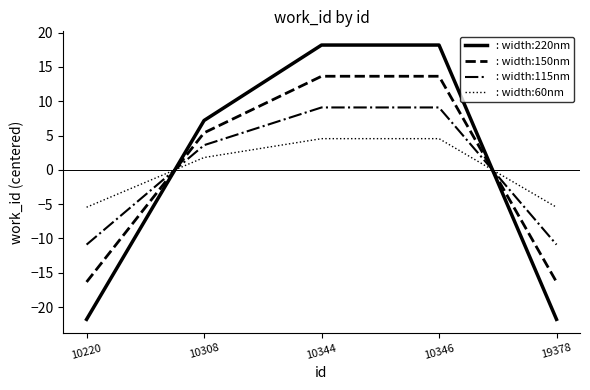

What is the difference between the maximum and minimum values in the : width:60nm series?

10.0